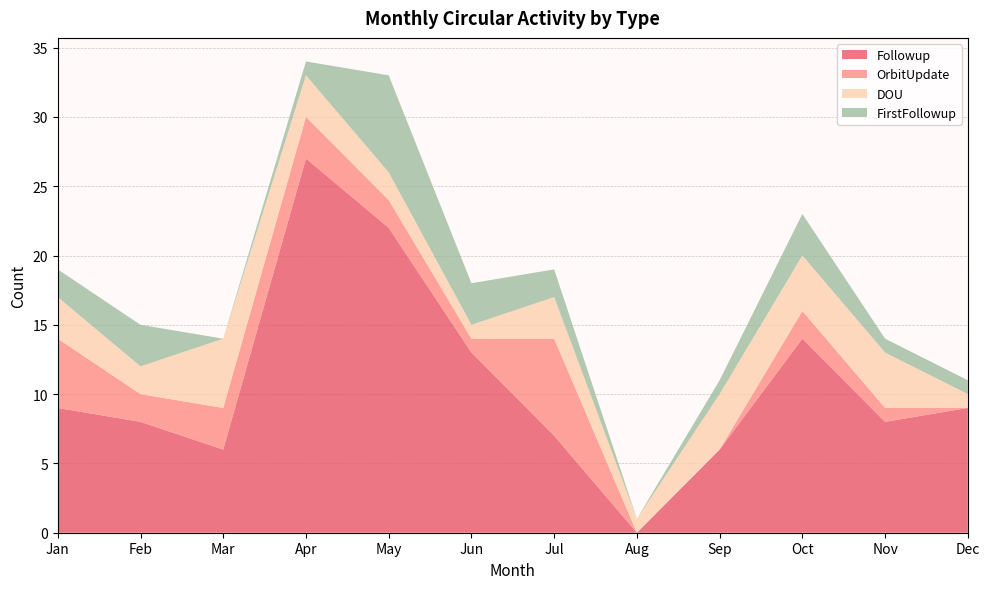

Reading left to right, extract all data points from this chart.

Followup: Jan=9	Feb=8	Mar=6	Apr=27	May=22	Jun=13	Jul=7	Aug=0	Sep=6	Oct=14	Nov=8	Dec=9
OrbitUpdate: Jan=5	Feb=2	Mar=3	Apr=3	May=2	Jun=1	Jul=7	Aug=0	Sep=0	Oct=2	Nov=1	Dec=0
DOU: Jan=3	Feb=2	Mar=5	Apr=3	May=2	Jun=1	Jul=3	Aug=1	Sep=4	Oct=4	Nov=4	Dec=1
FirstFollowup: Jan=2	Feb=3	Mar=0	Apr=1	May=7	Jun=3	Jul=2	Aug=0	Sep=1	Oct=3	Nov=1	Dec=1